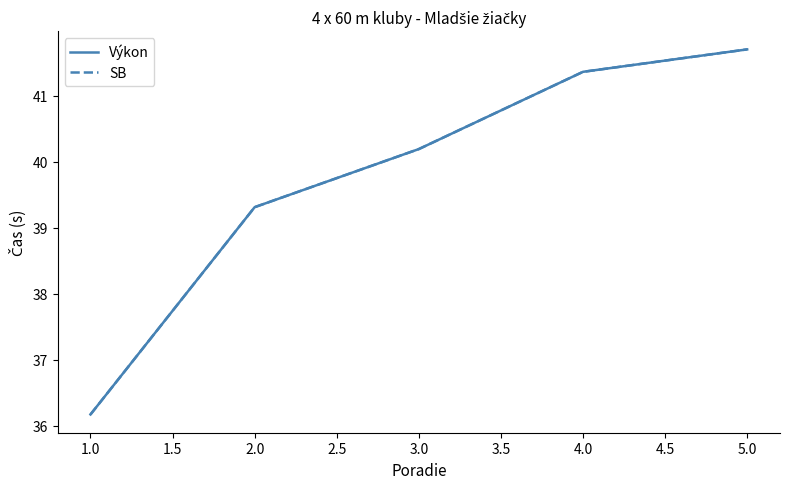

Does the chart display data point markers on the line(s)?

No